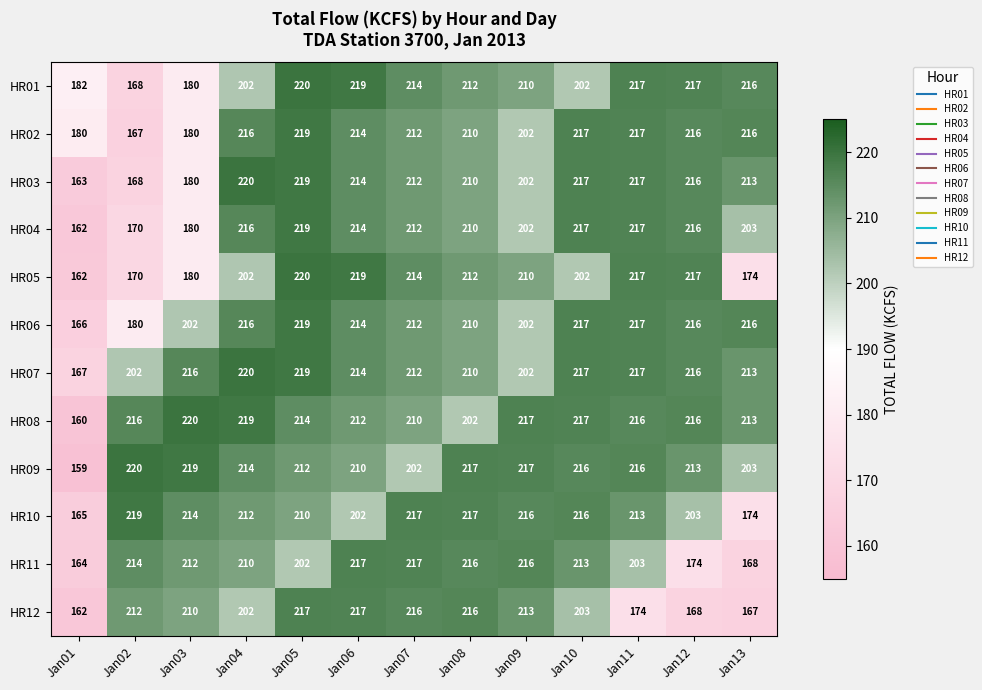

How many data points does each series have?

13